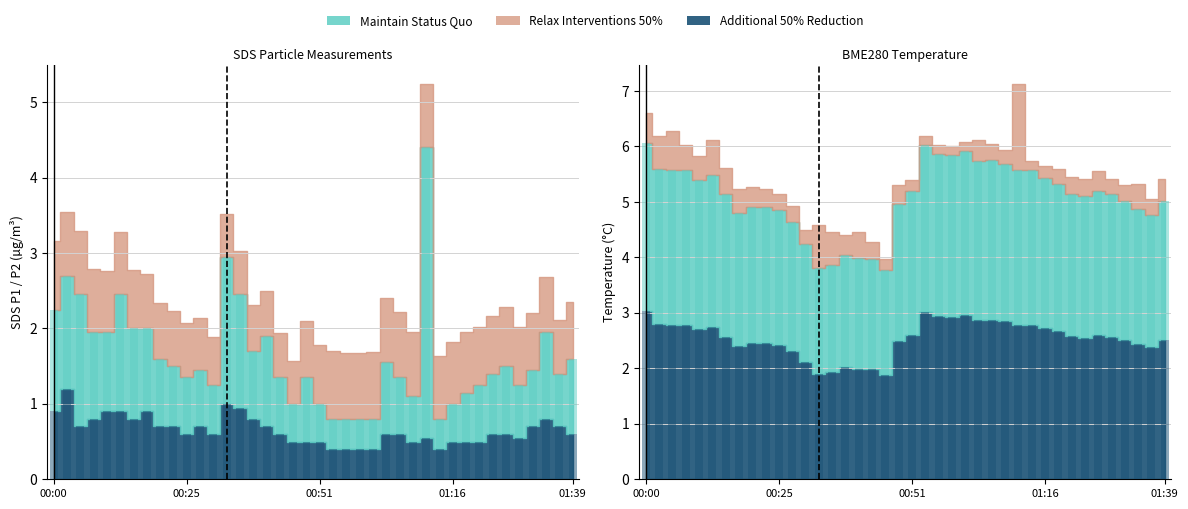

At how many categories does at least one series exceed 2?

35